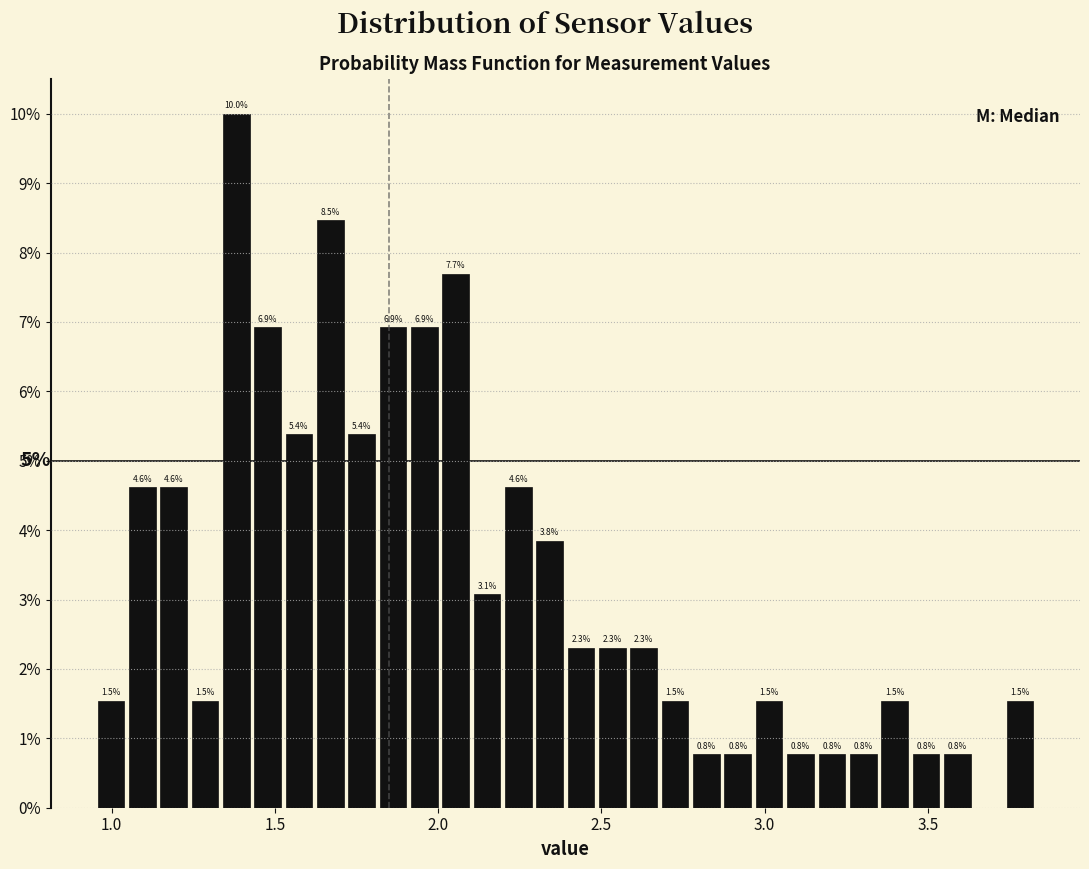

Read against the x-axis, roughly where is the centre of the tallest bar?

1.40